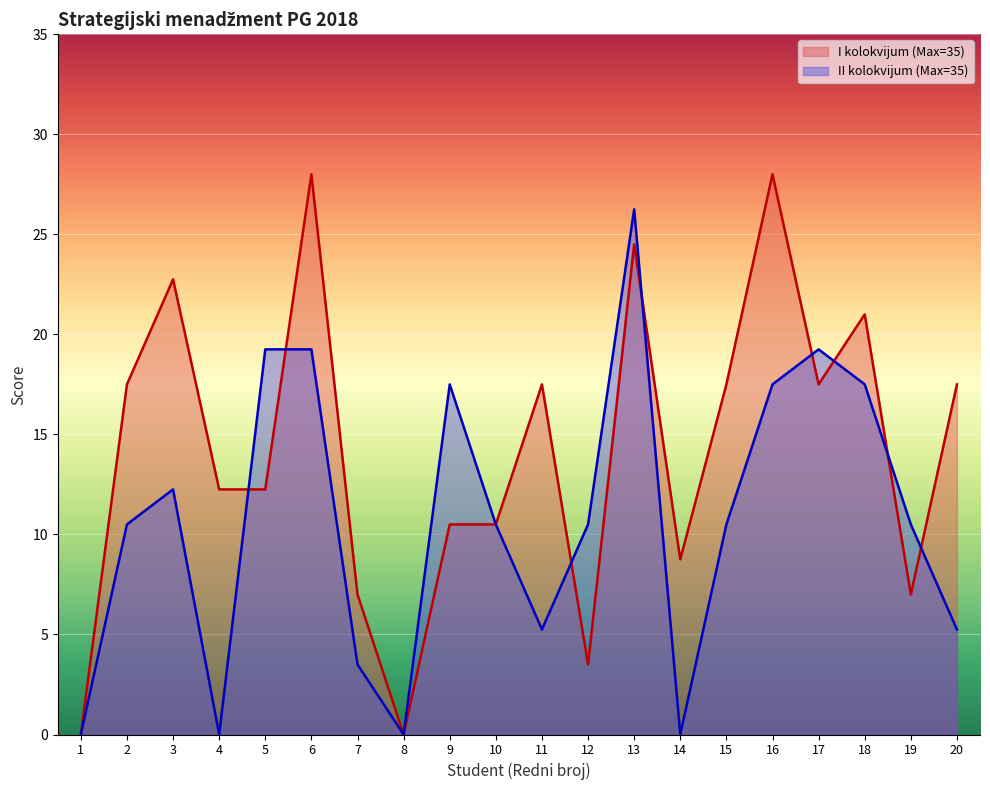

How many distinct data groups are displayed?

2